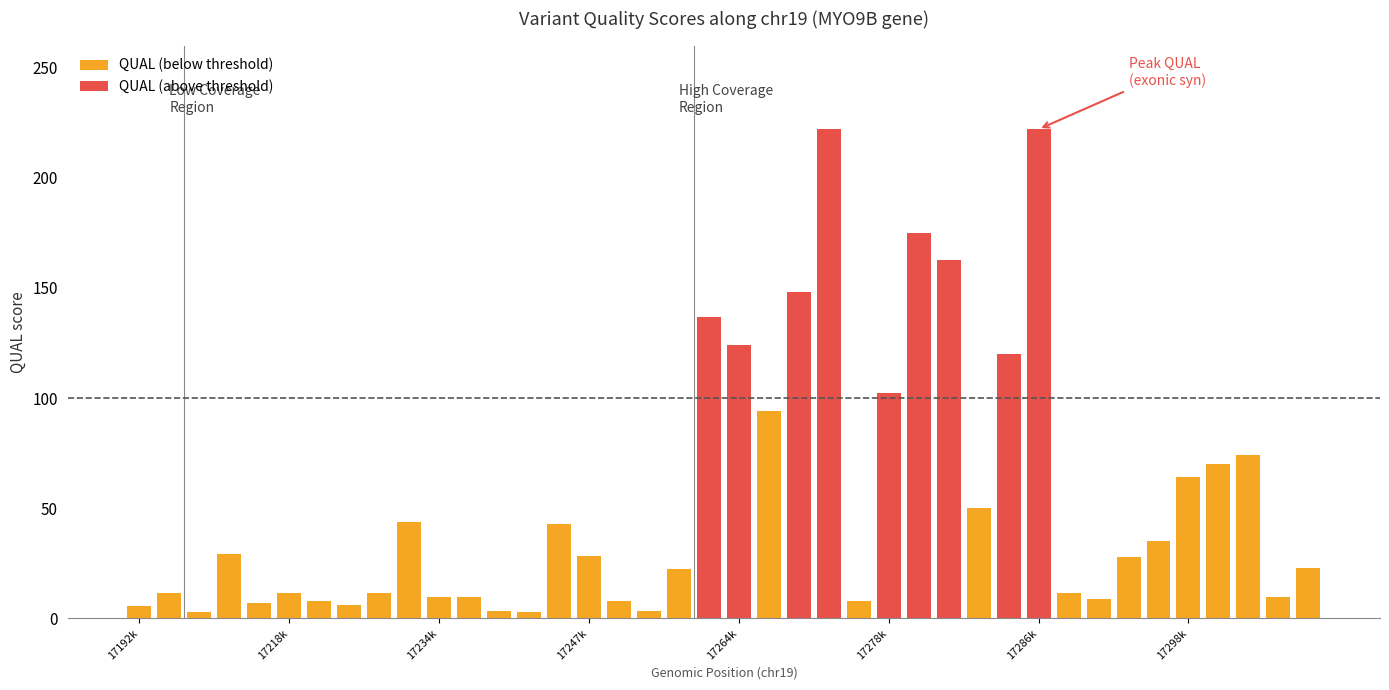

What is the maximum value shown in the chart?

222.0